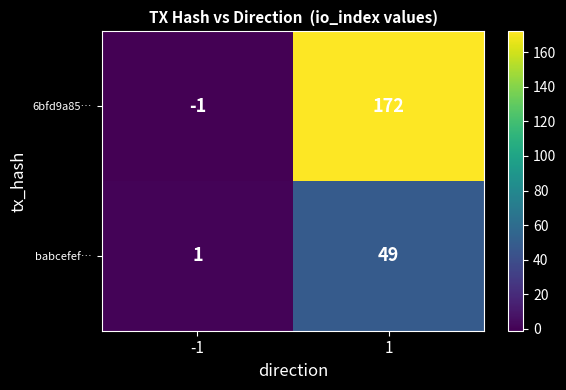

Which category has the highest value across all series?

1